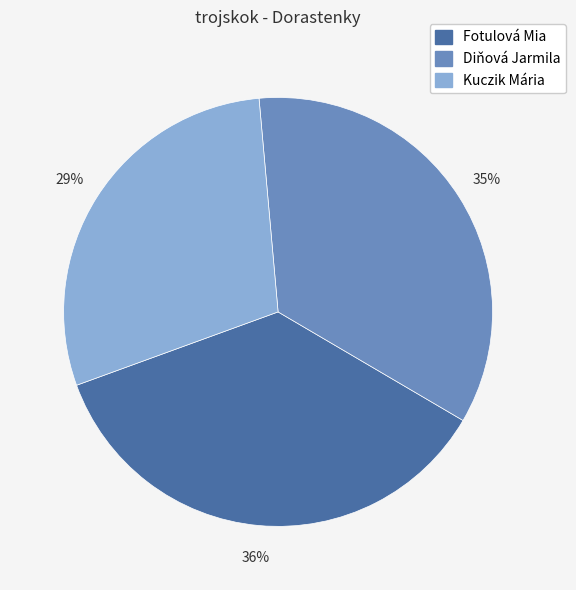

Count the number of slices in the pie.

3